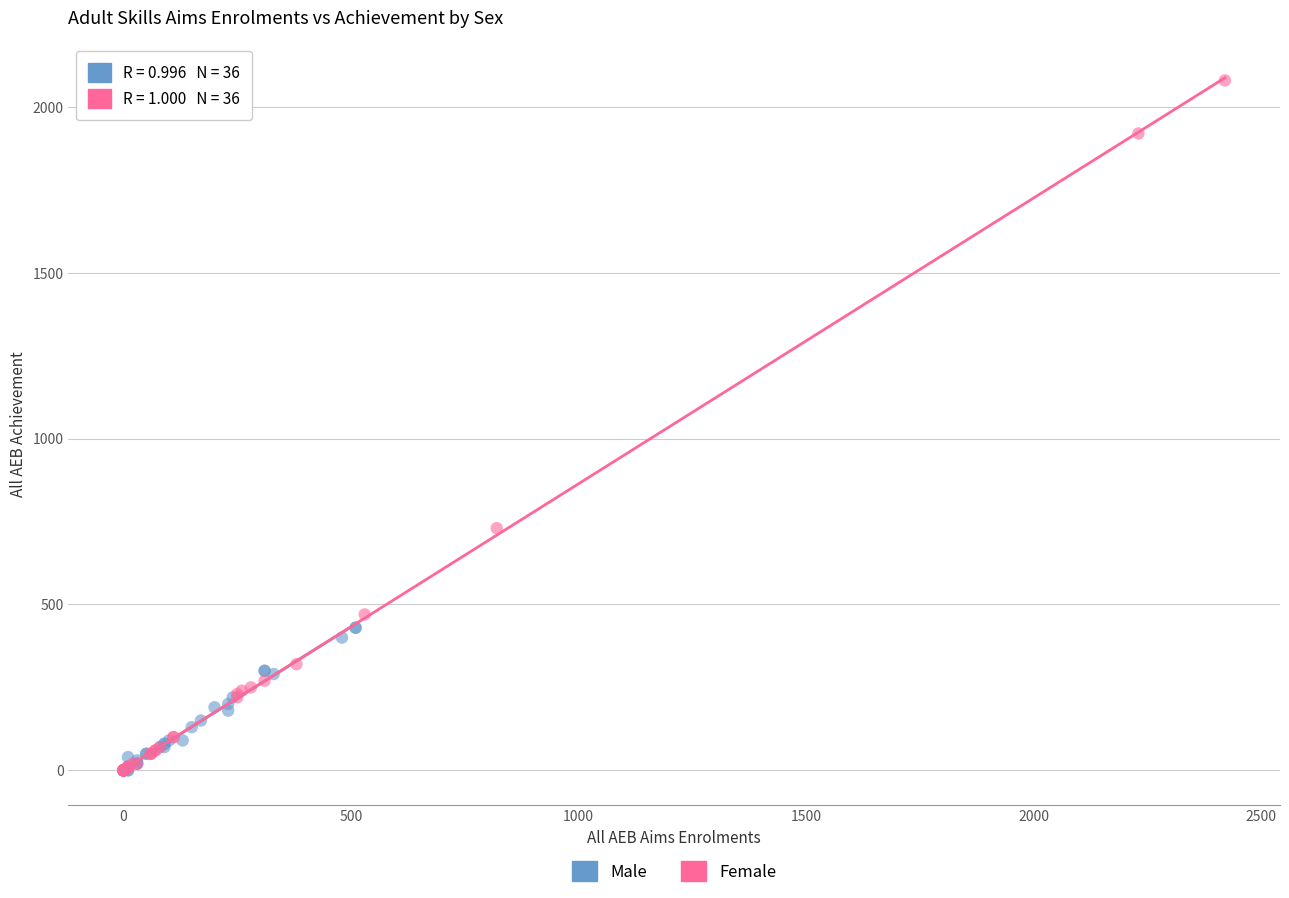

Which series contains the highest Y value?

Female